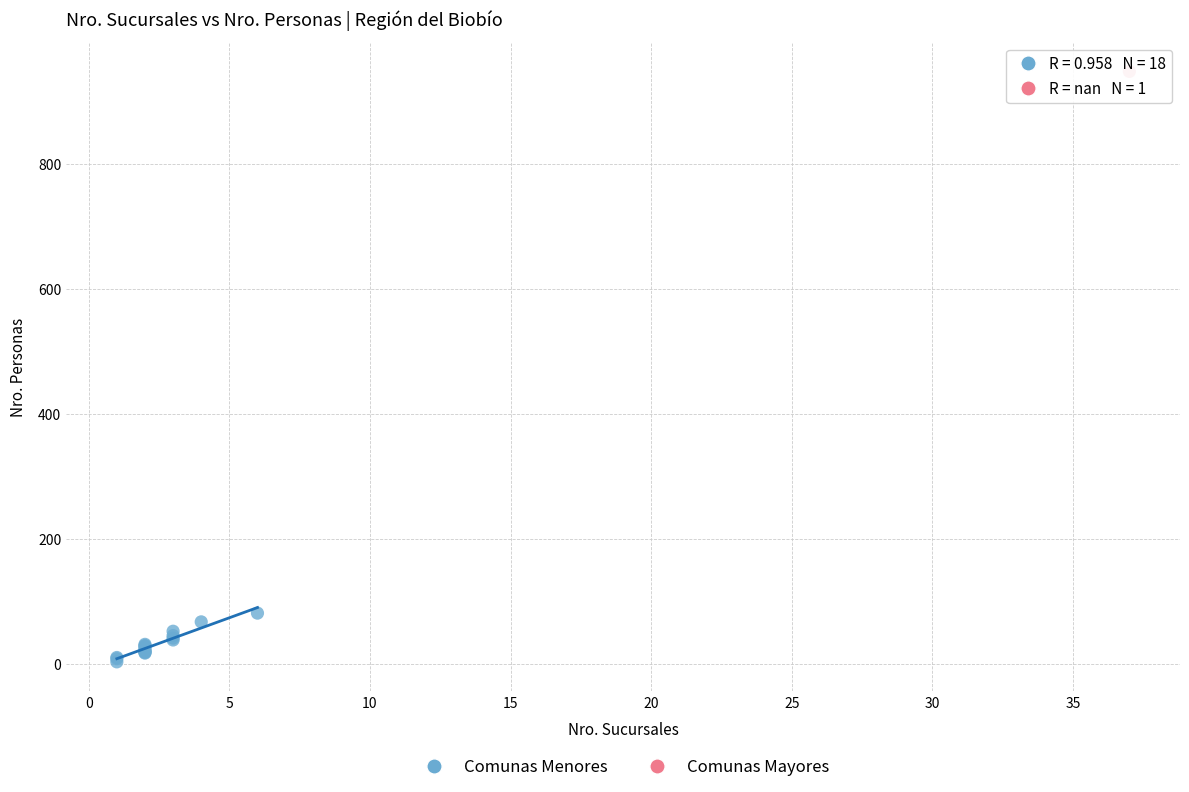

What are all the series names shown in the legend?

Comunas Menores, Comunas Mayores